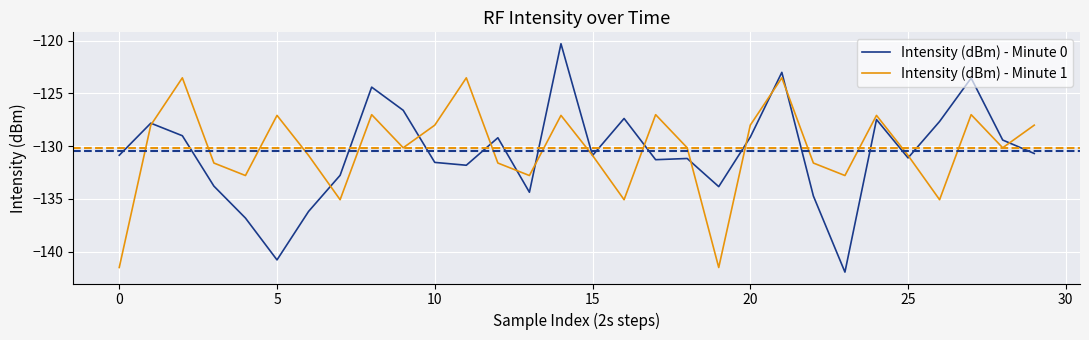

In Intensity (dBm) - Minute 0, how many points are lower than both neighbors (excluding endpoints)?

8